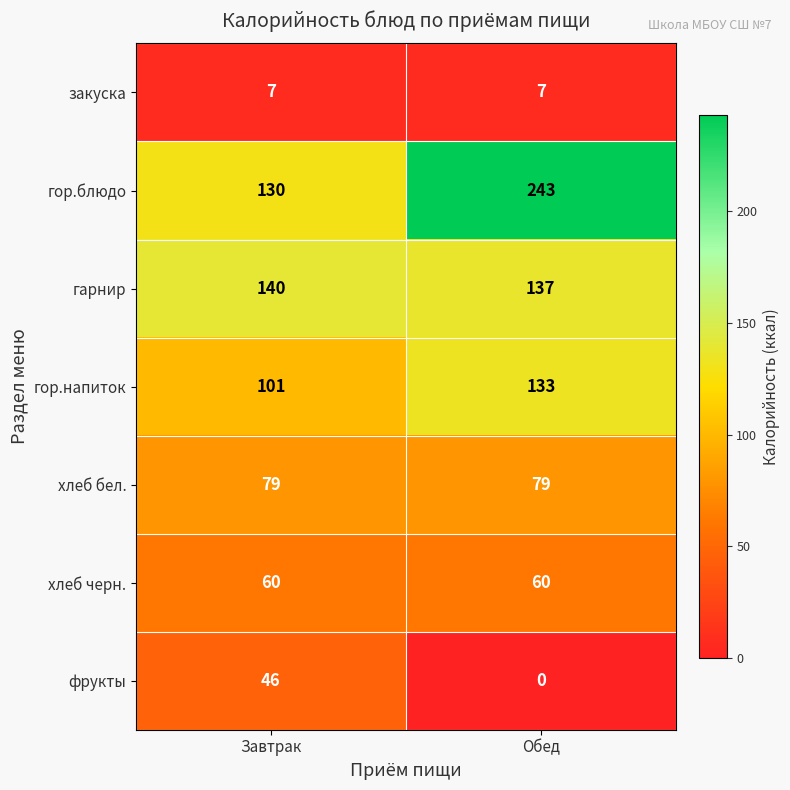

The закуска series shows 7 at Обед. True or false?

True